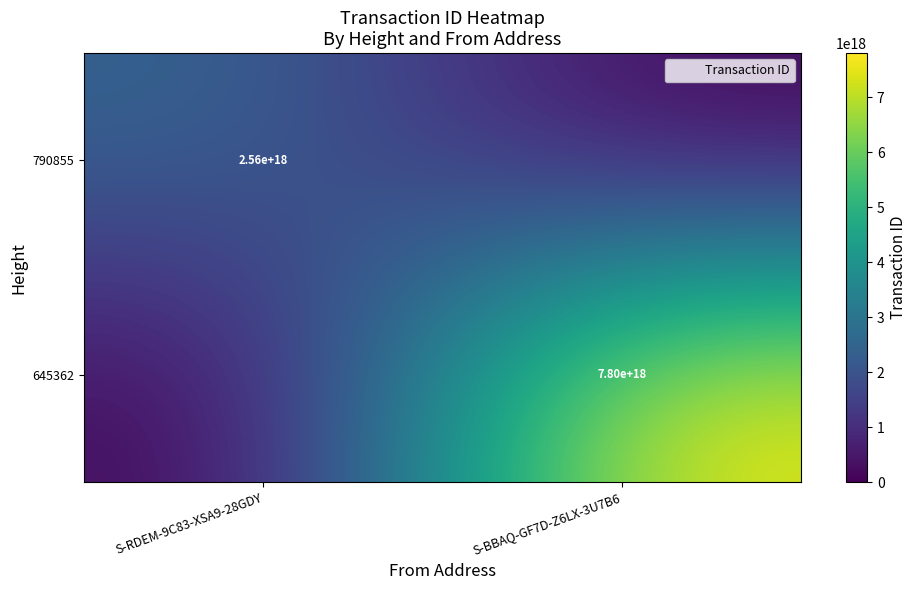

The value of 790855 at S-RDEM-9C83-XSA9-28GDY is 2560000000000000000. True or false?

True